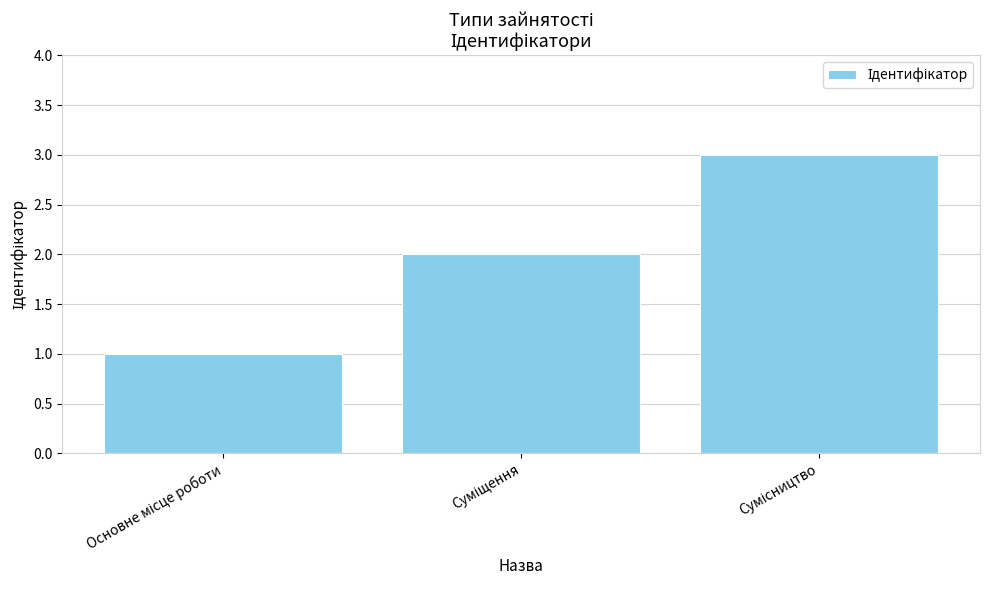

What is the maximum value shown in the chart?

3